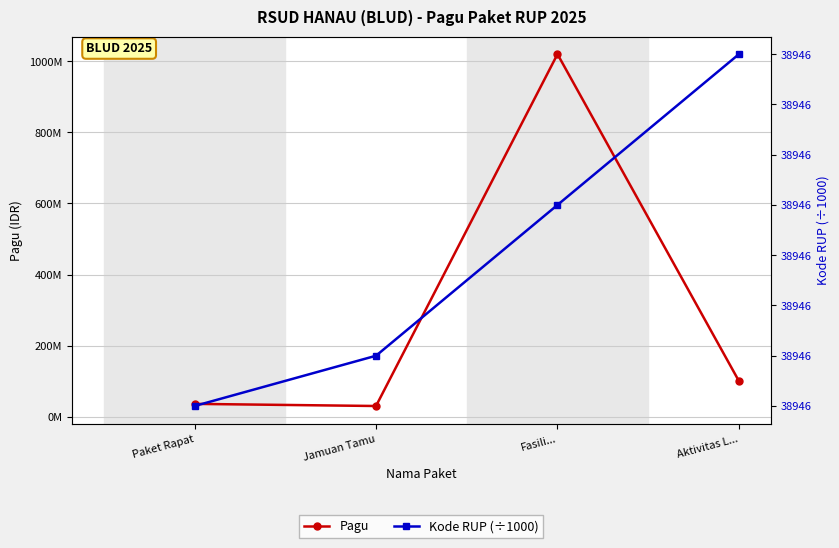

How many data points does each series have?

4